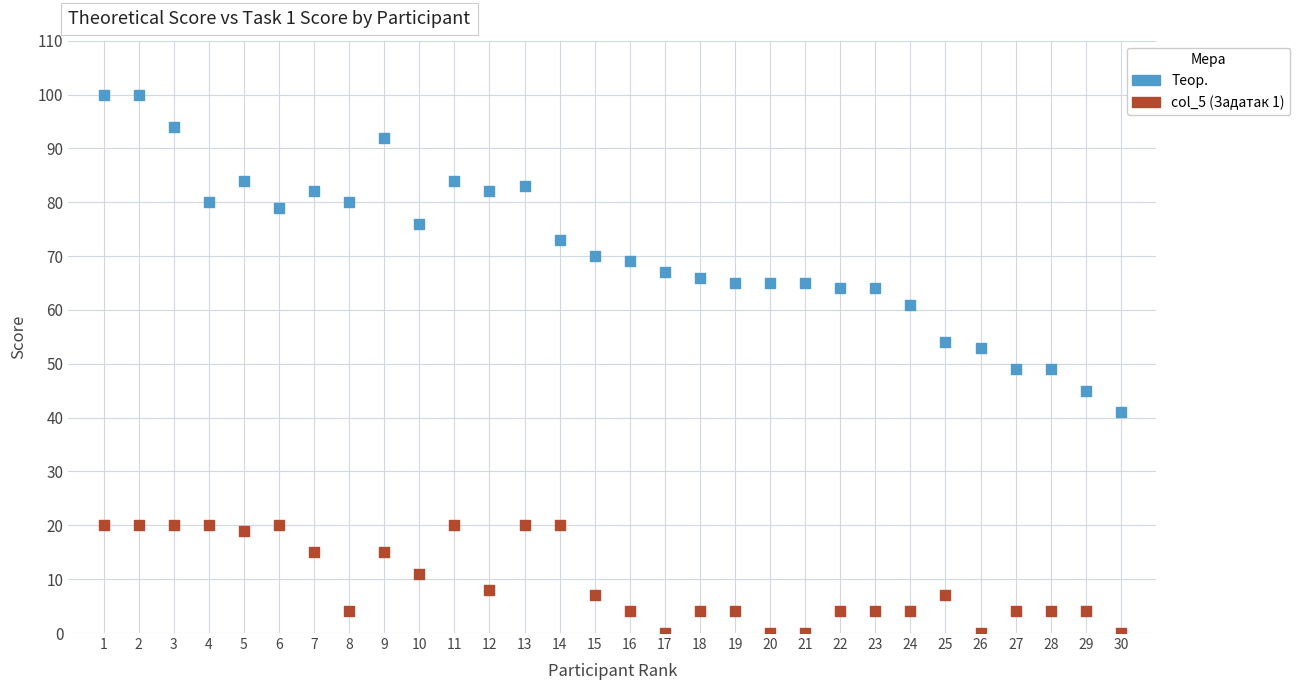

Which series contains the lowest Y value?

col_5 (Задатак 1)